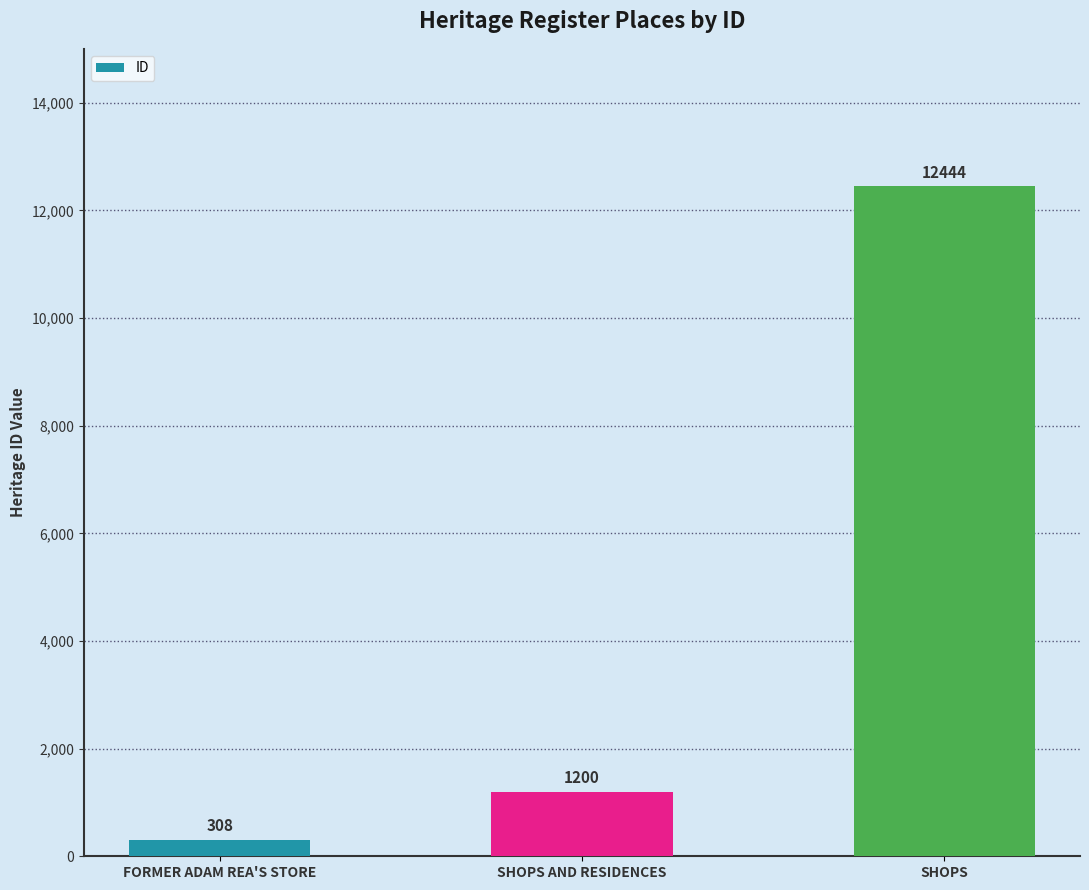

What is the difference between the second highest and minimum values?

892